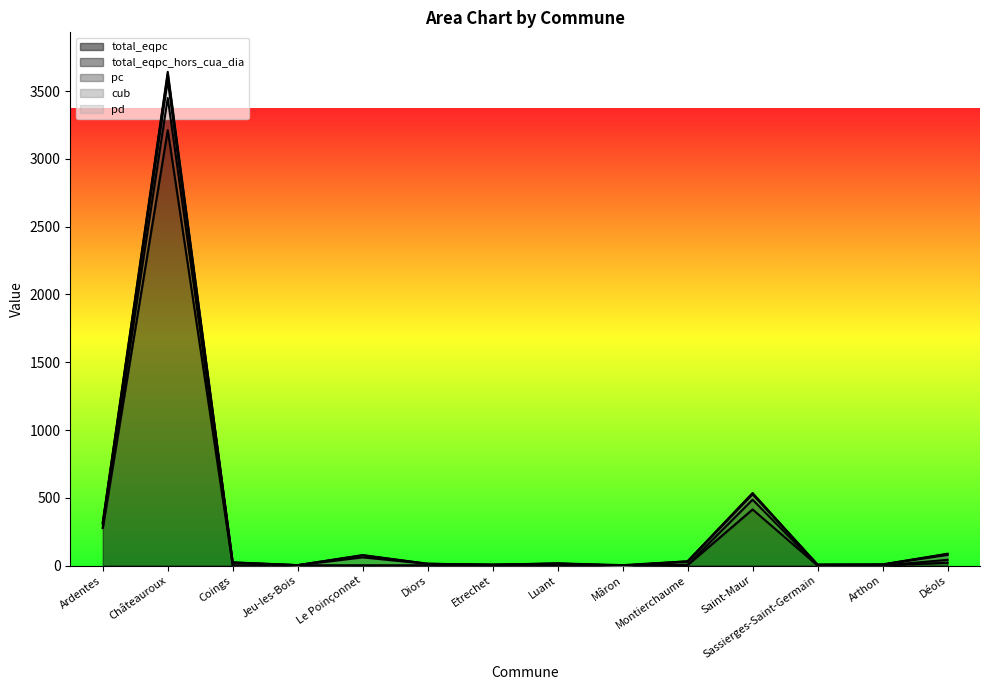

Which series has the largest total across all categories?

total_eqpc